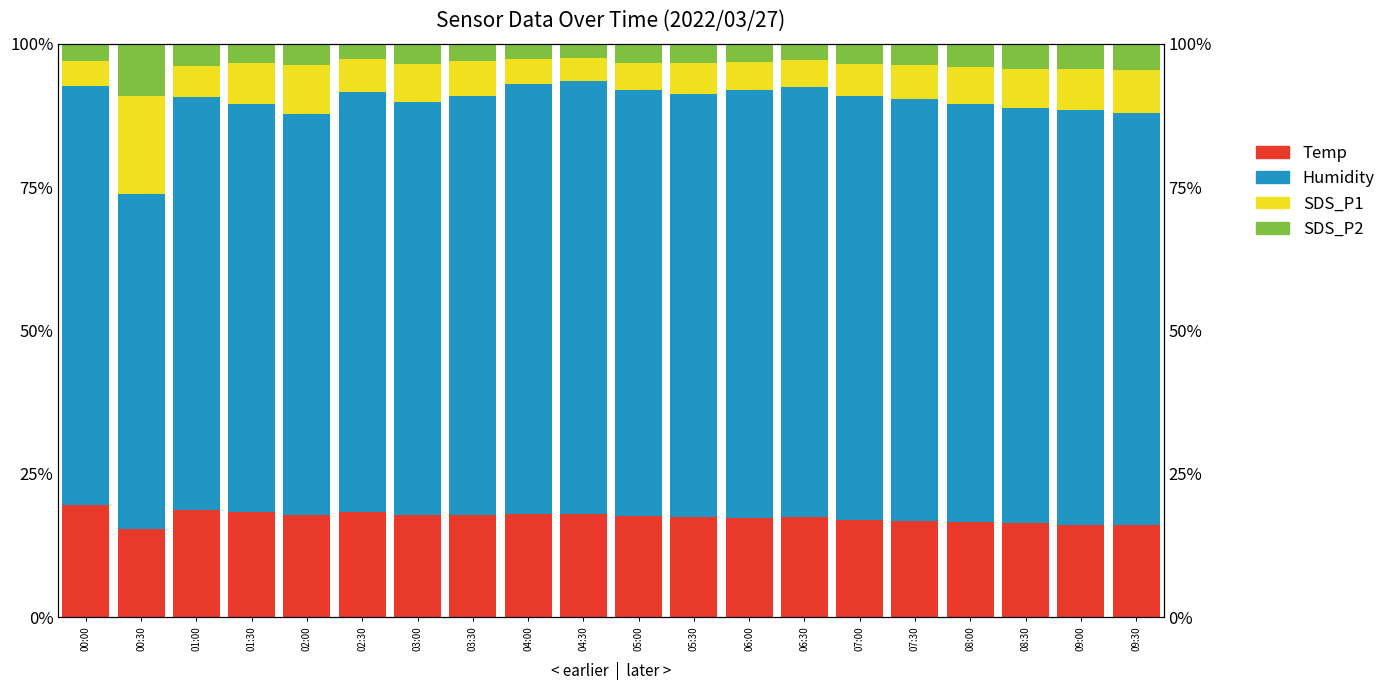

What is the difference between the second highest and second lowest values in the Humidity series?

5.2